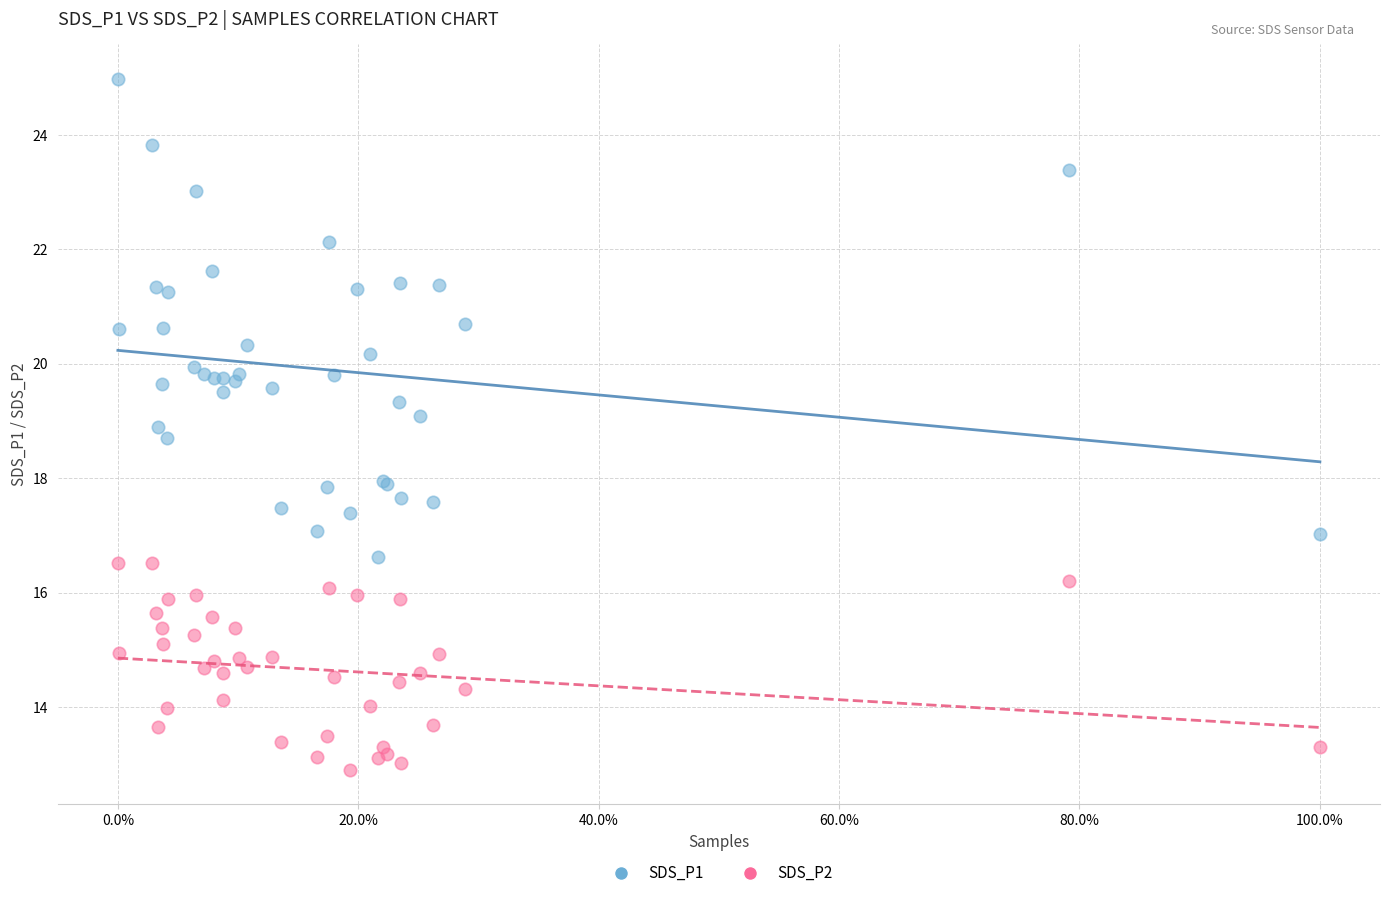

What are all the series names shown in the legend?

SDS_P1, SDS_P2